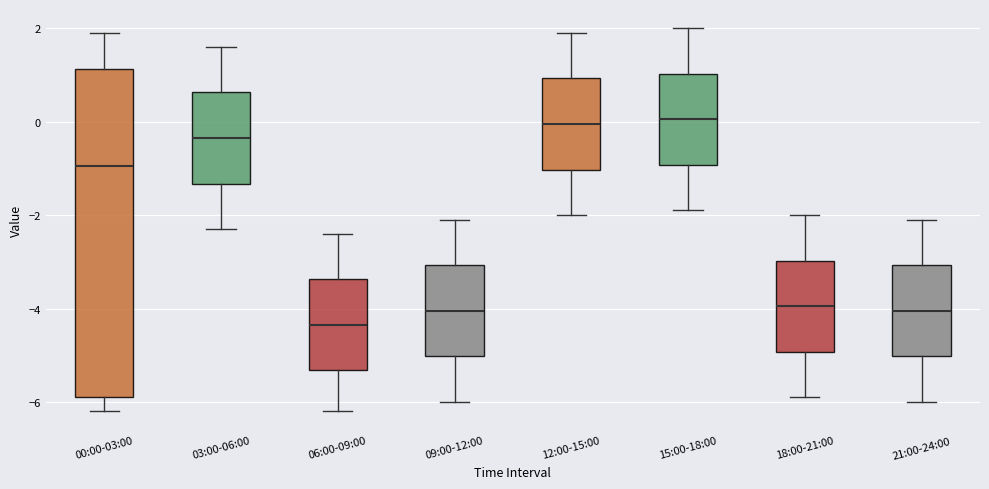

Where does the lower whisker of the box for 18:00-21:00 end on the y-axis? The values are not printed on the chart, so give them approximately, as read against the axis.

-5.8